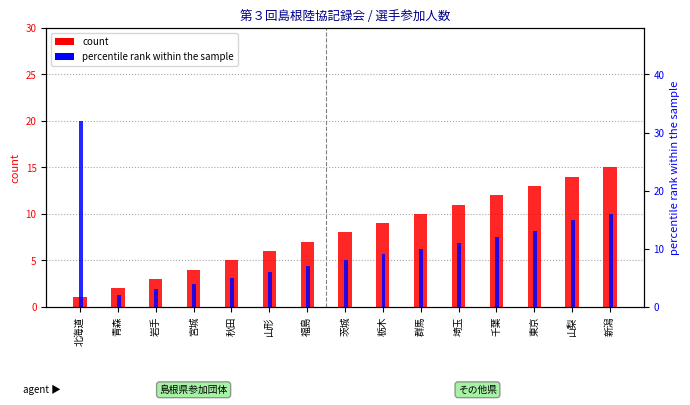

True or false: count has a value of 6 at 山形.

True